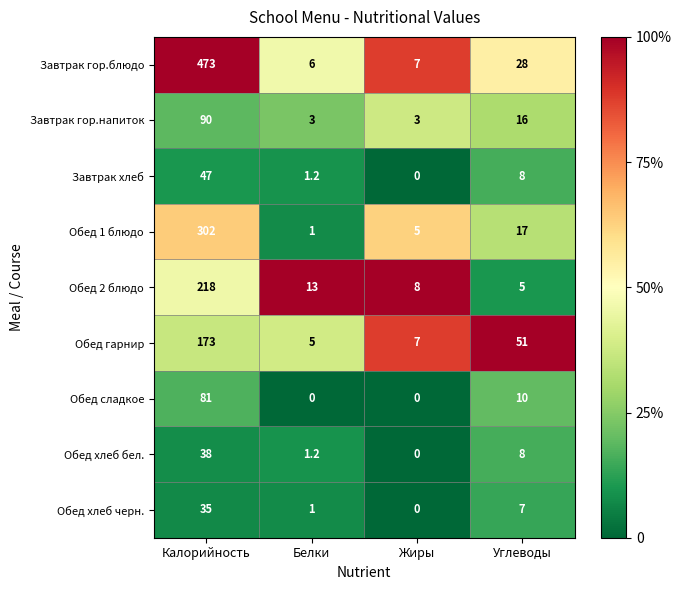

Where does the Обед сладкое series first go above 10?

Калорийность